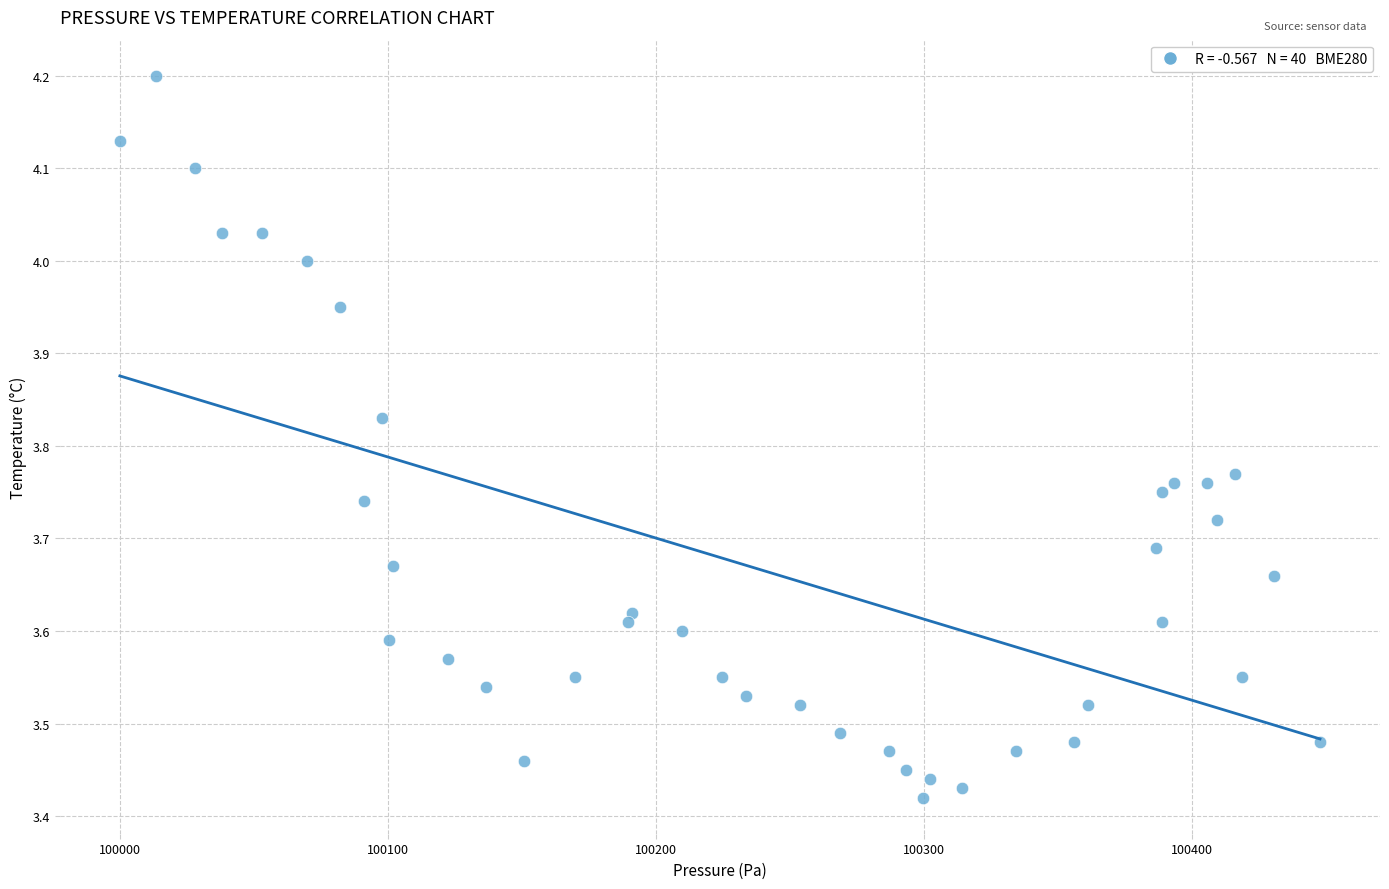

What is the range of X values (max minus min)?

447.8